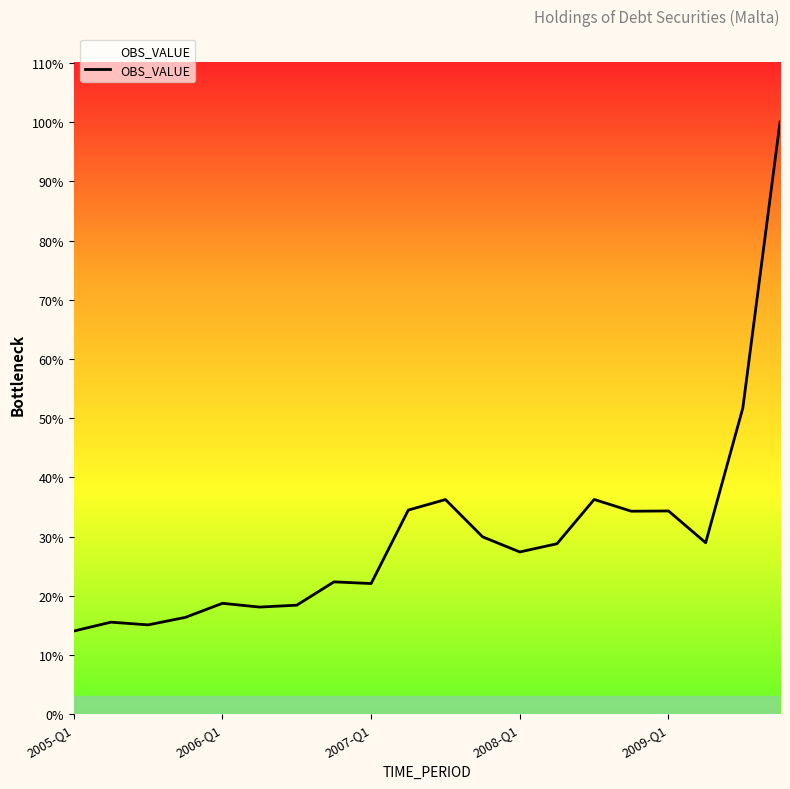

Is this an area chart (filled region under the line)?

No